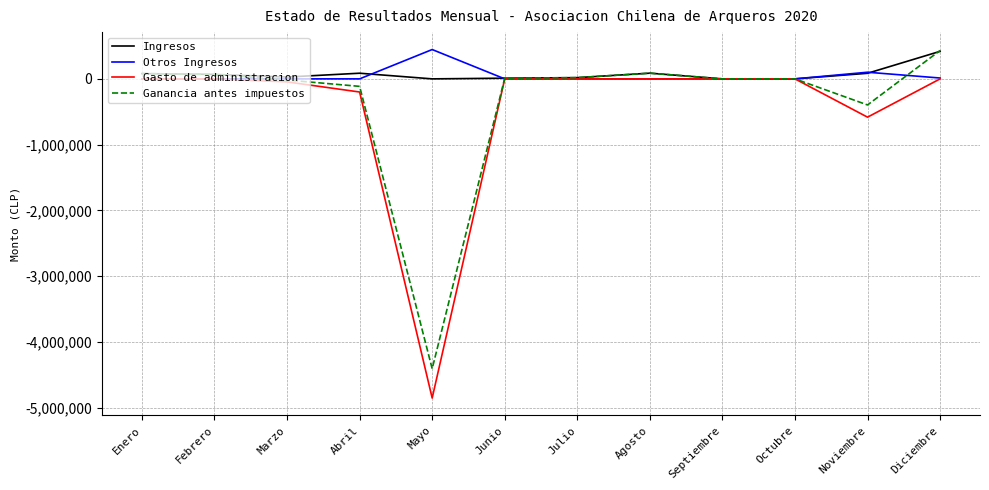

What is the difference between the Gasto de administracion values at Abril and Julio?

200000